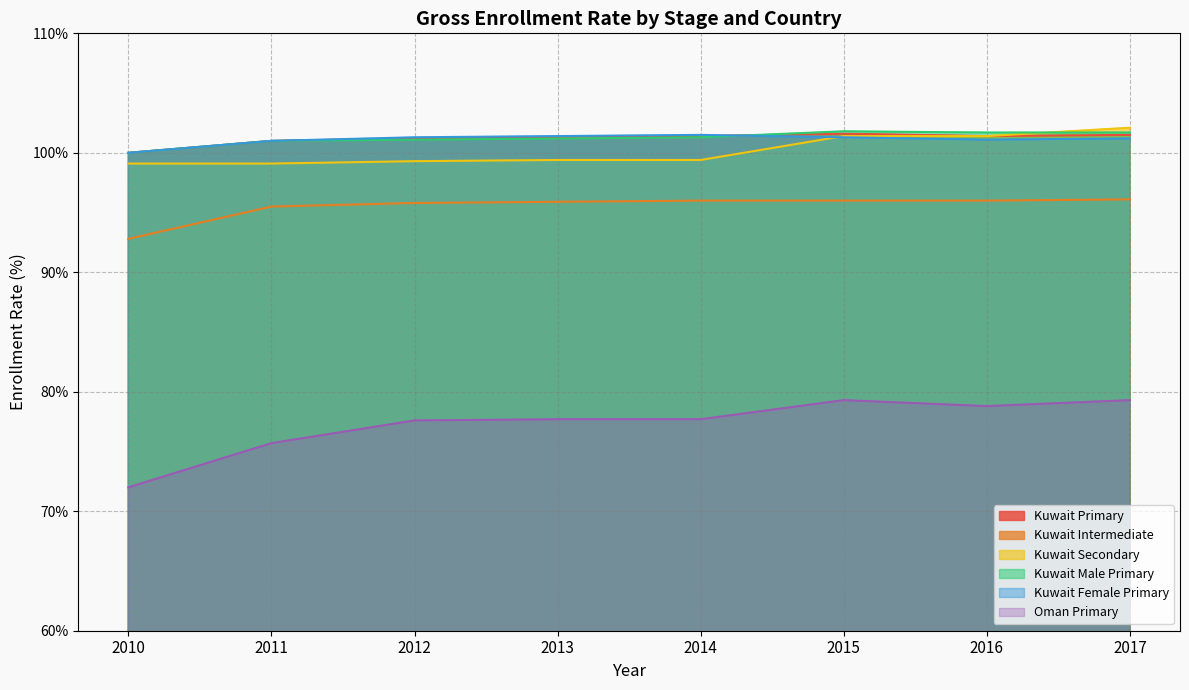

How many lines are shown in the chart?

6